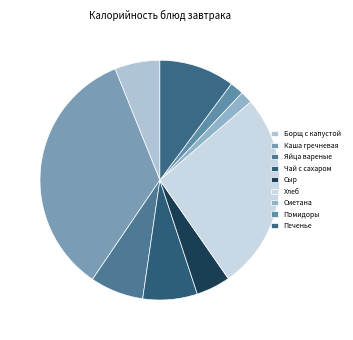

How many slices are in this pie chart?

9